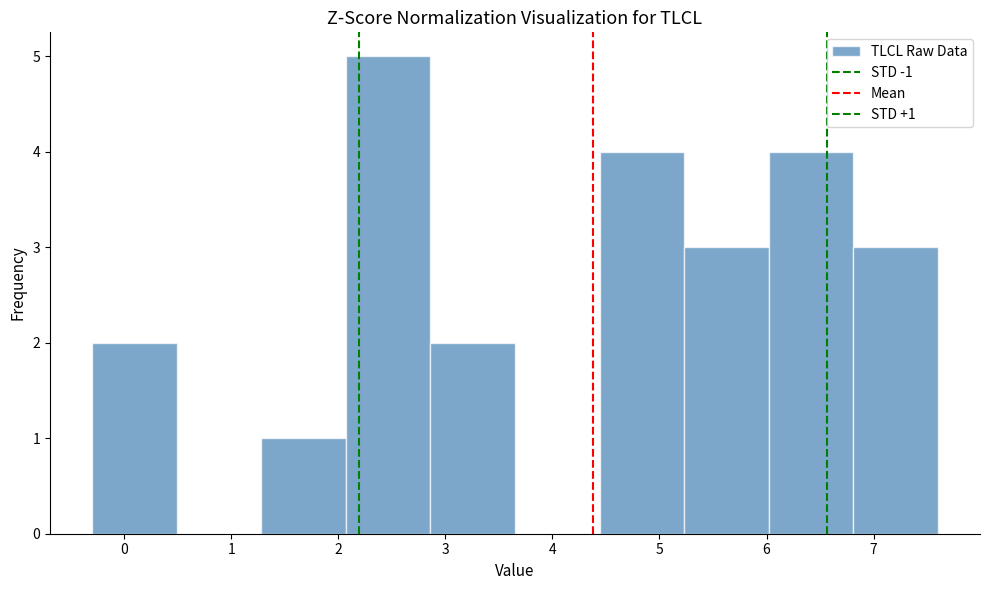

Which range on the x-axis has the tallest bar?

2.07 to 2.86